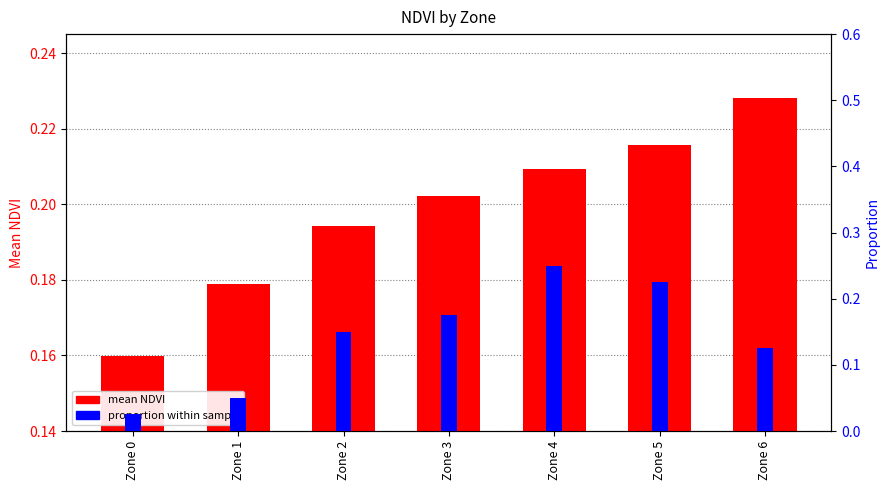

Reading right to left, list all the values displayed in this chart.

mean NDVI: Zone 6=0.2	Zone 5=0.2	Zone 4=0.2	Zone 3=0.2	Zone 2=0.2	Zone 1=0.2	Zone 0=0.2
proportion within sample: Zone 6=0.1	Zone 5=0.2	Zone 4=0.2	Zone 3=0.2	Zone 2=0.1	Zone 1=0.1	Zone 0=0.0